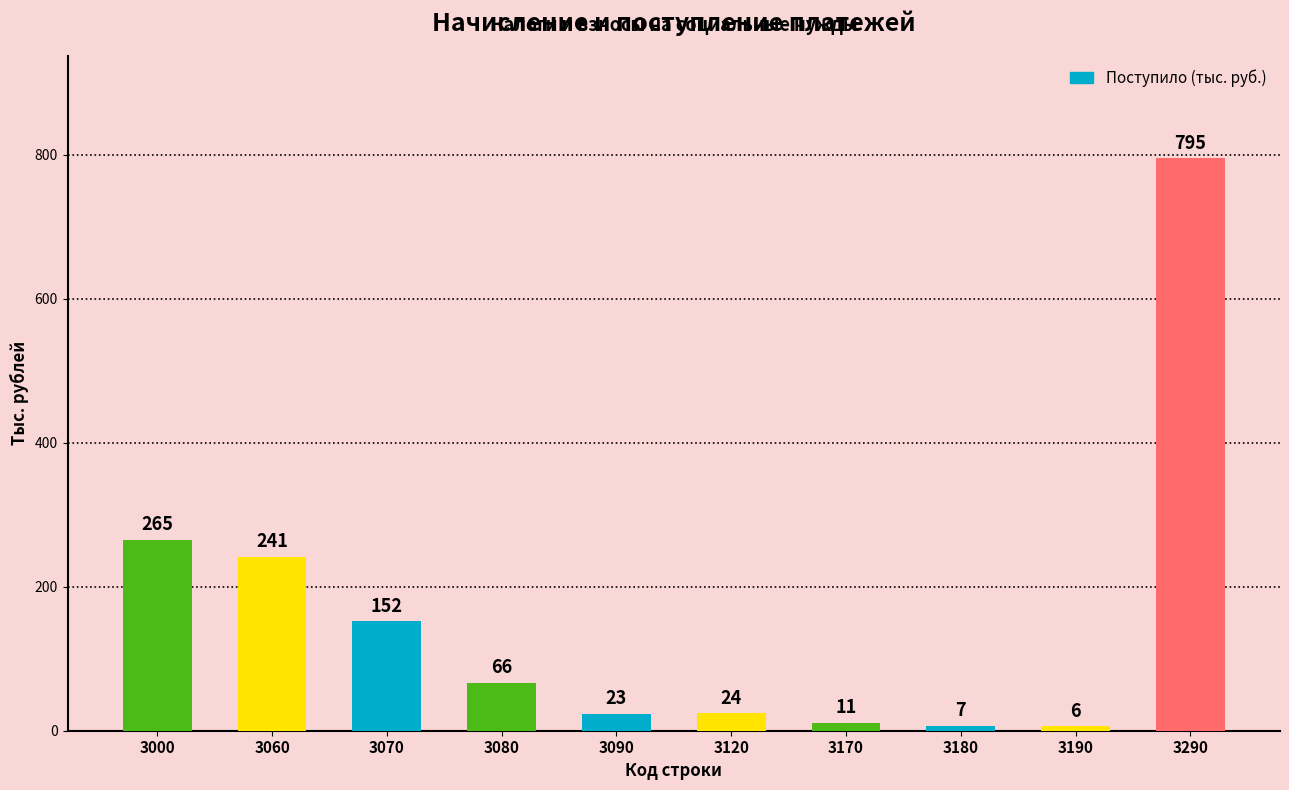

The chart shows a value of 373 at 3000. True or false?

False